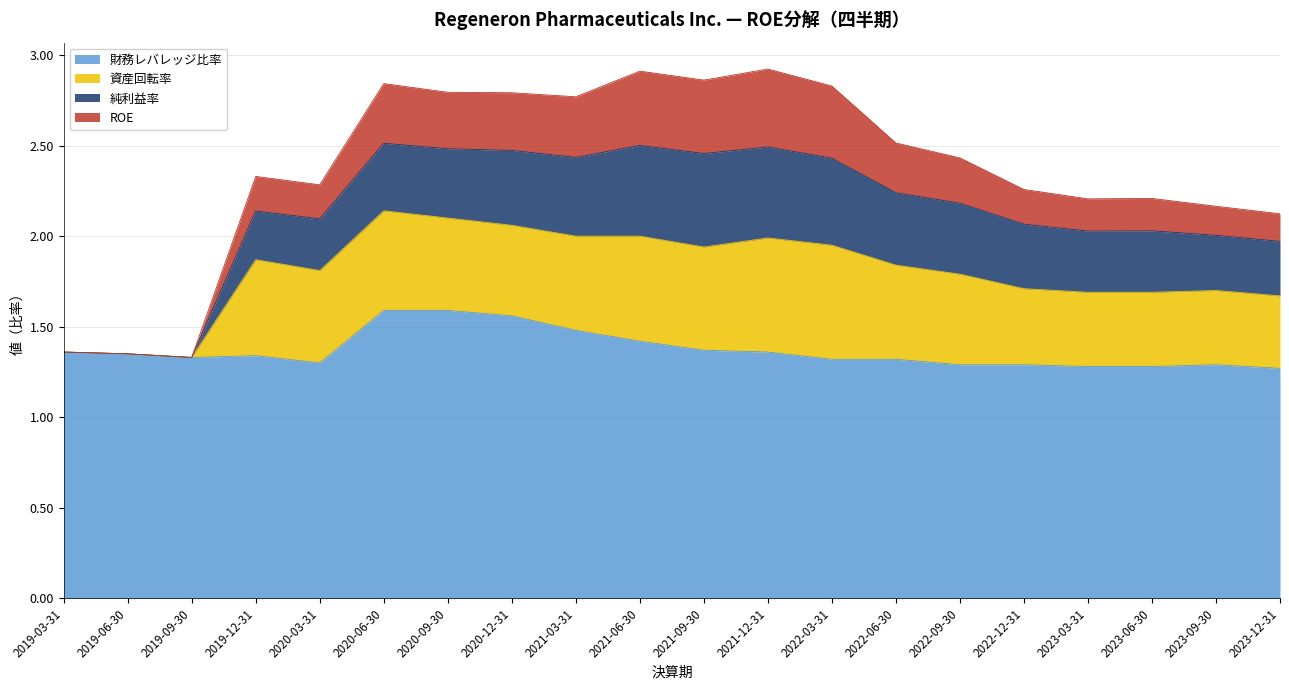

Does the chart have visible grid lines?

Yes